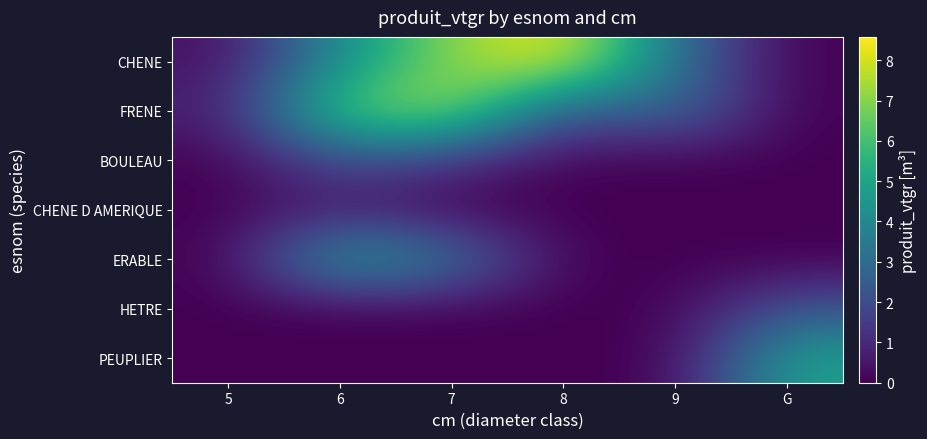

Which has a higher value, 9 or 7?

7